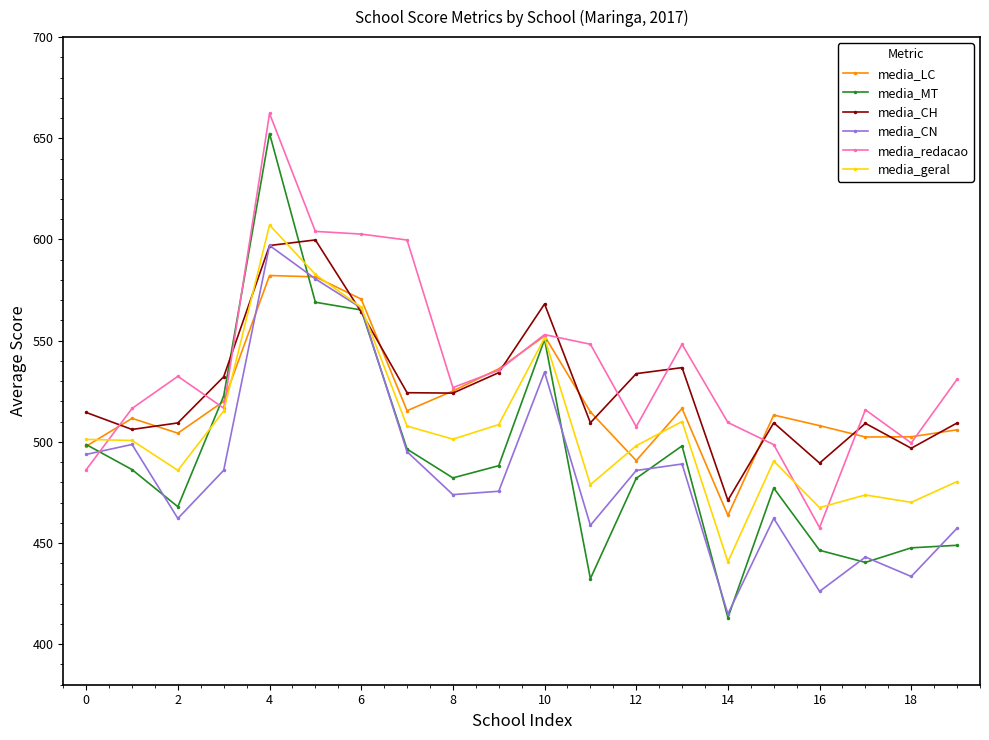

What is the maximum value shown in the chart?

662.3